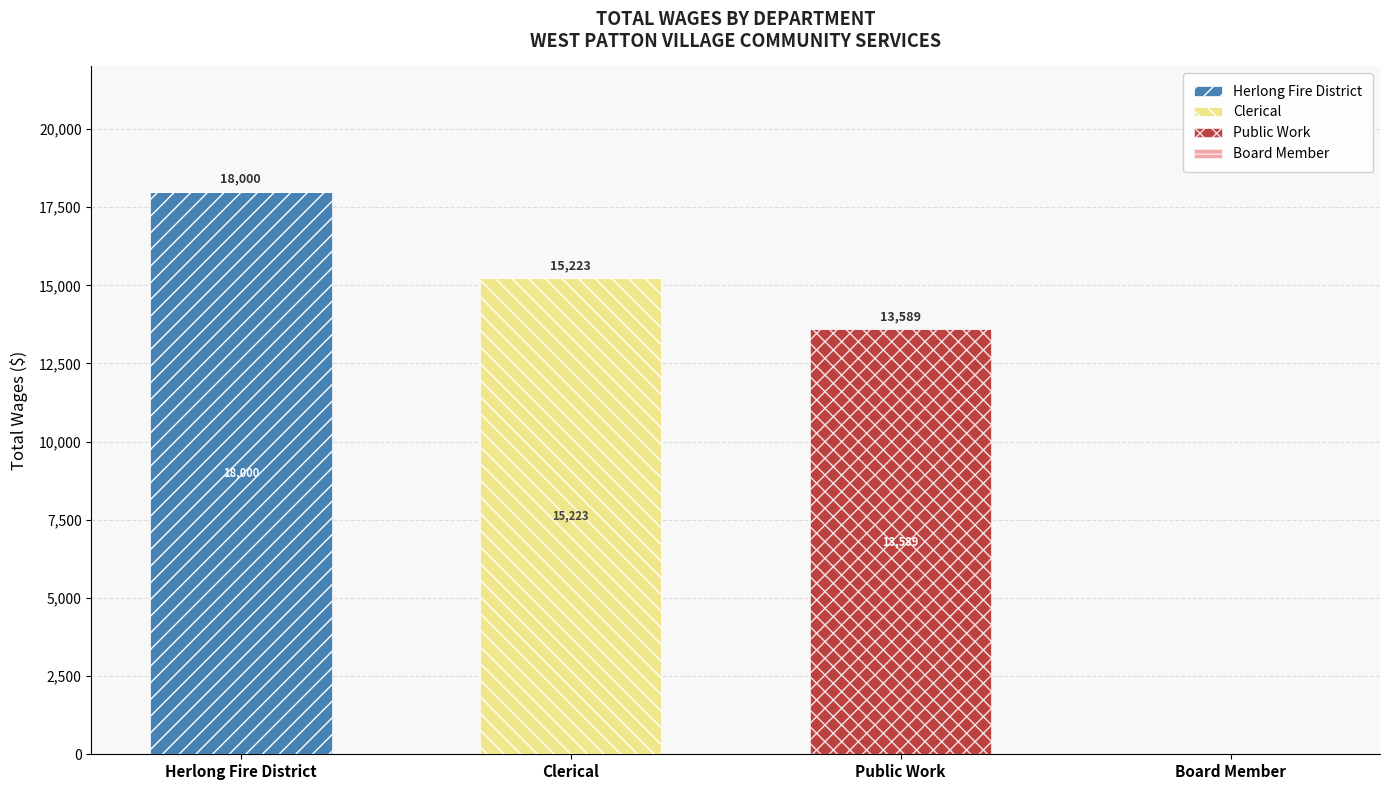

At which label does Herlong Fire District reach its peak?

Herlong Fire District